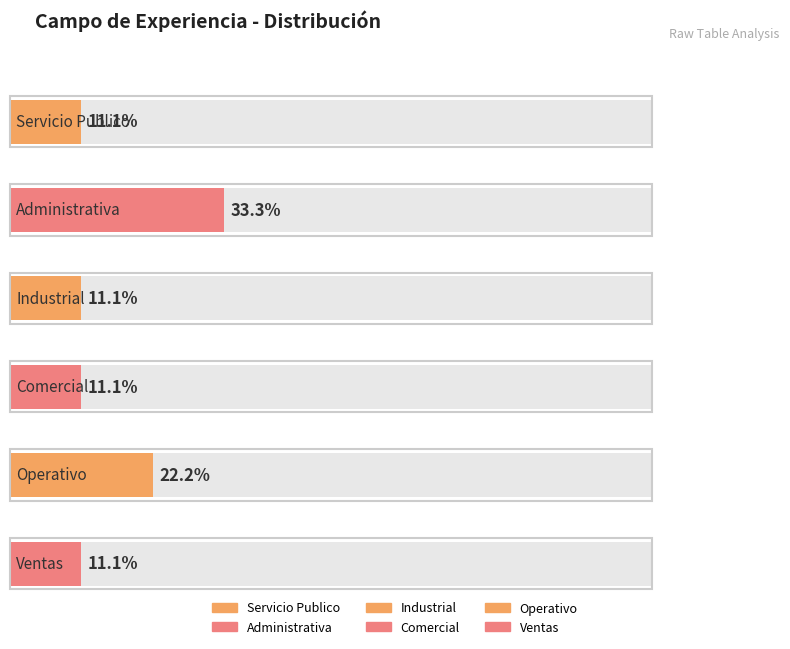

Are the bars horizontal?

Yes